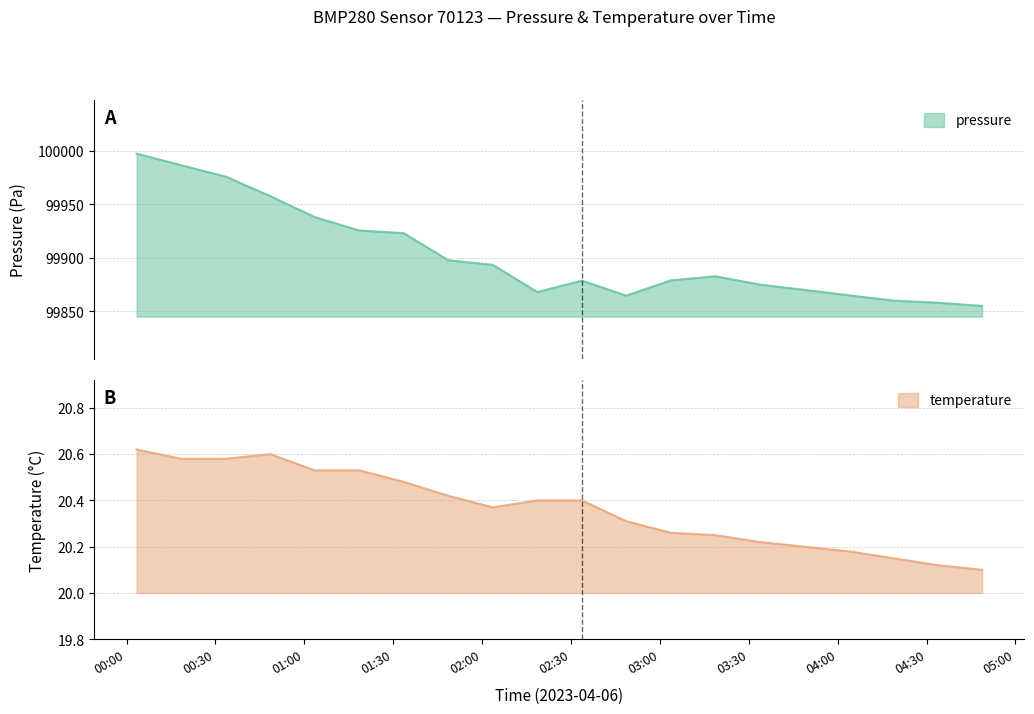

What is the label of the 7th point from the left?

01:33